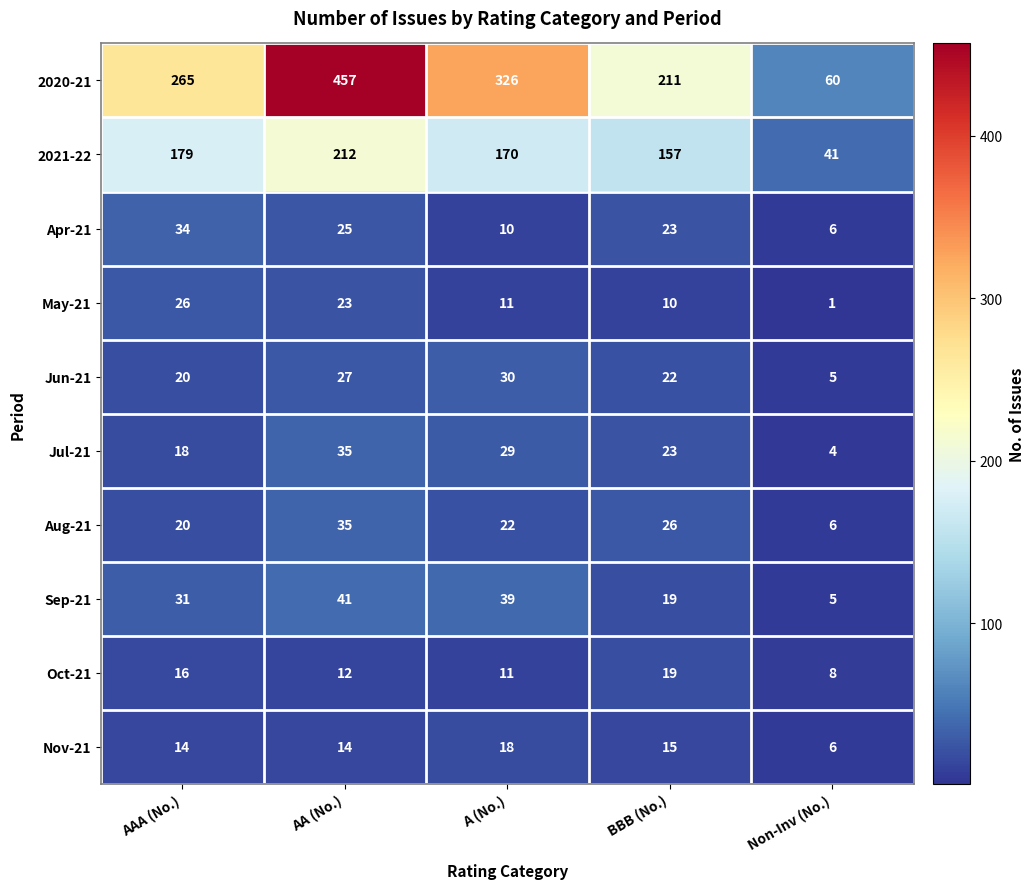

What value does the Jun-21 series have at AAA (No.), to the nearest 10?

20